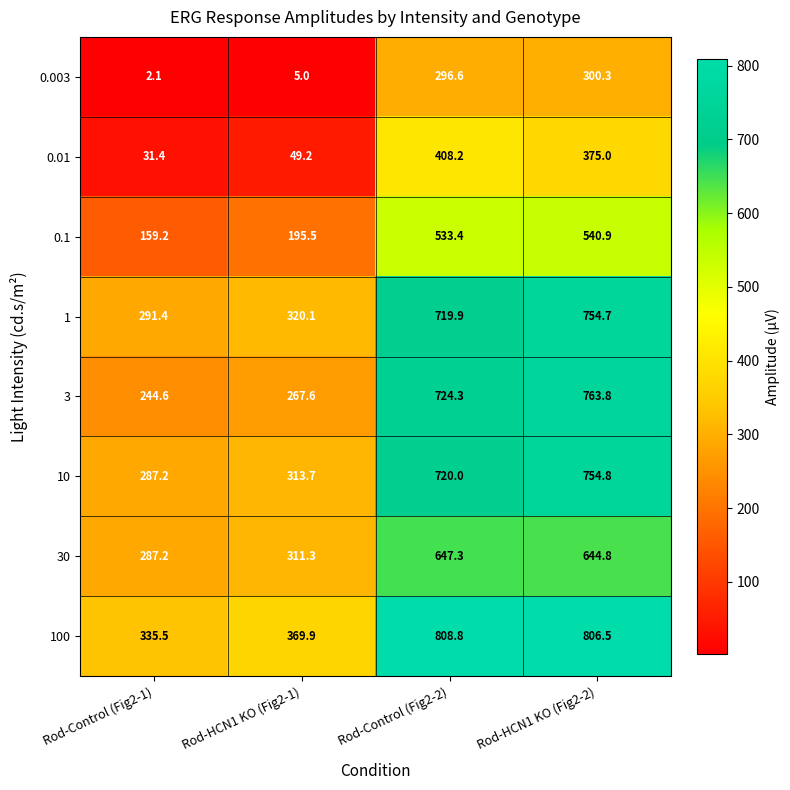

At which category is the sum across all series the highest?

Rod-HCN1 KO (Fig2-2)